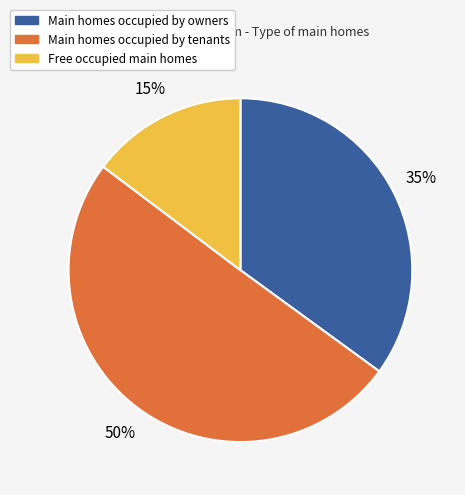

To the nearest percent, what is the average slice percentage?

33%